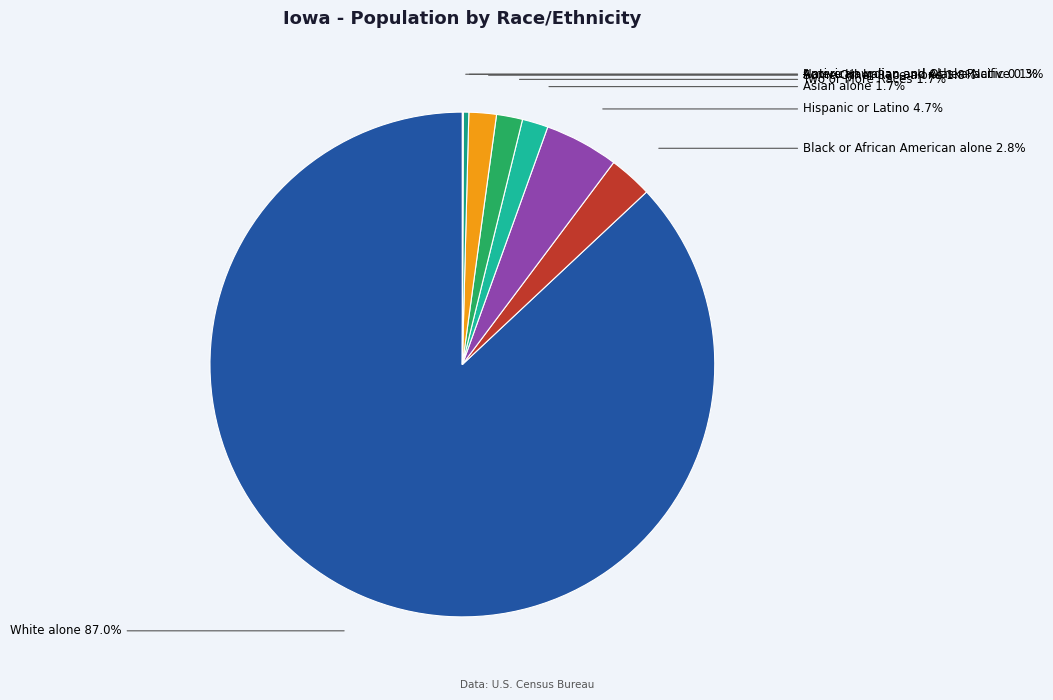

Is there any slice that represents more than half of the pie?

Yes